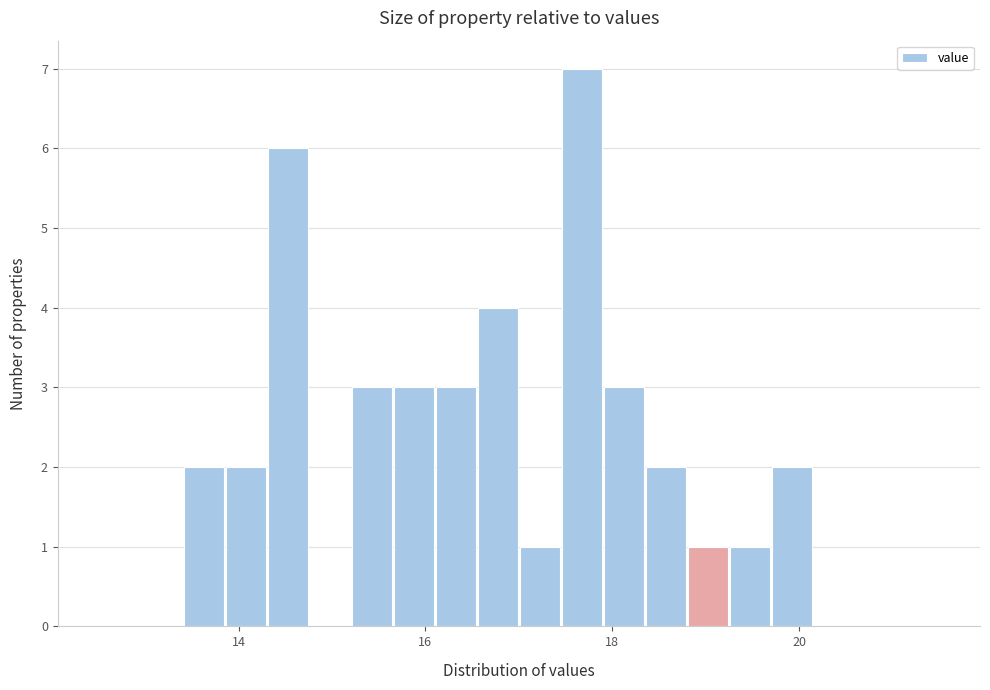

Read against the x-axis, roughly where is the centre of the tallest bar?

17.6